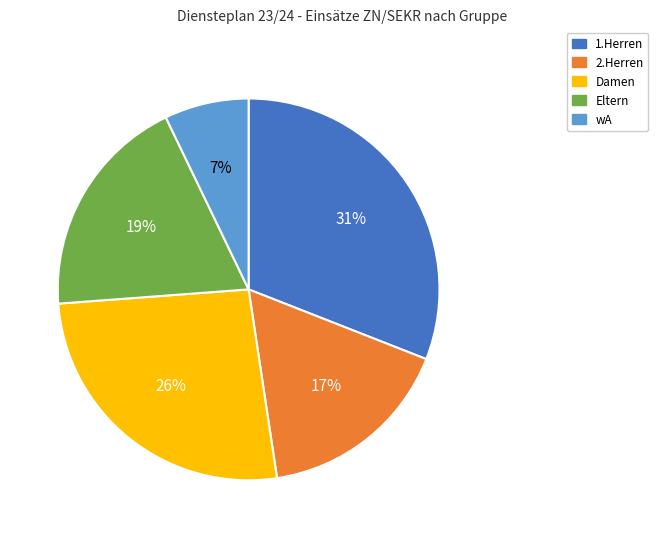

How many slices are in this pie chart?

5